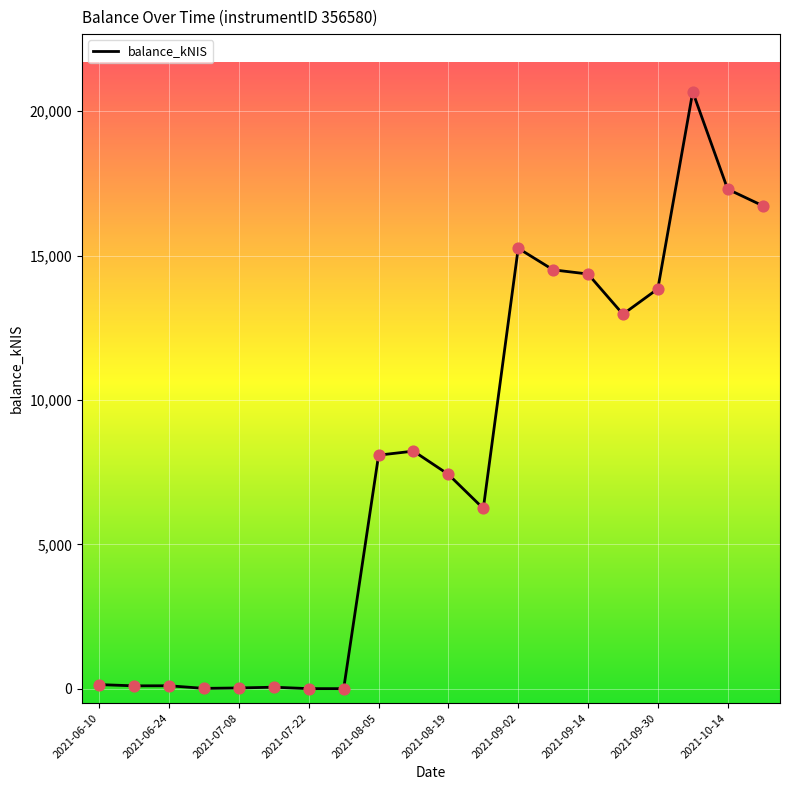

What is the greatest value displayed?

20673.5